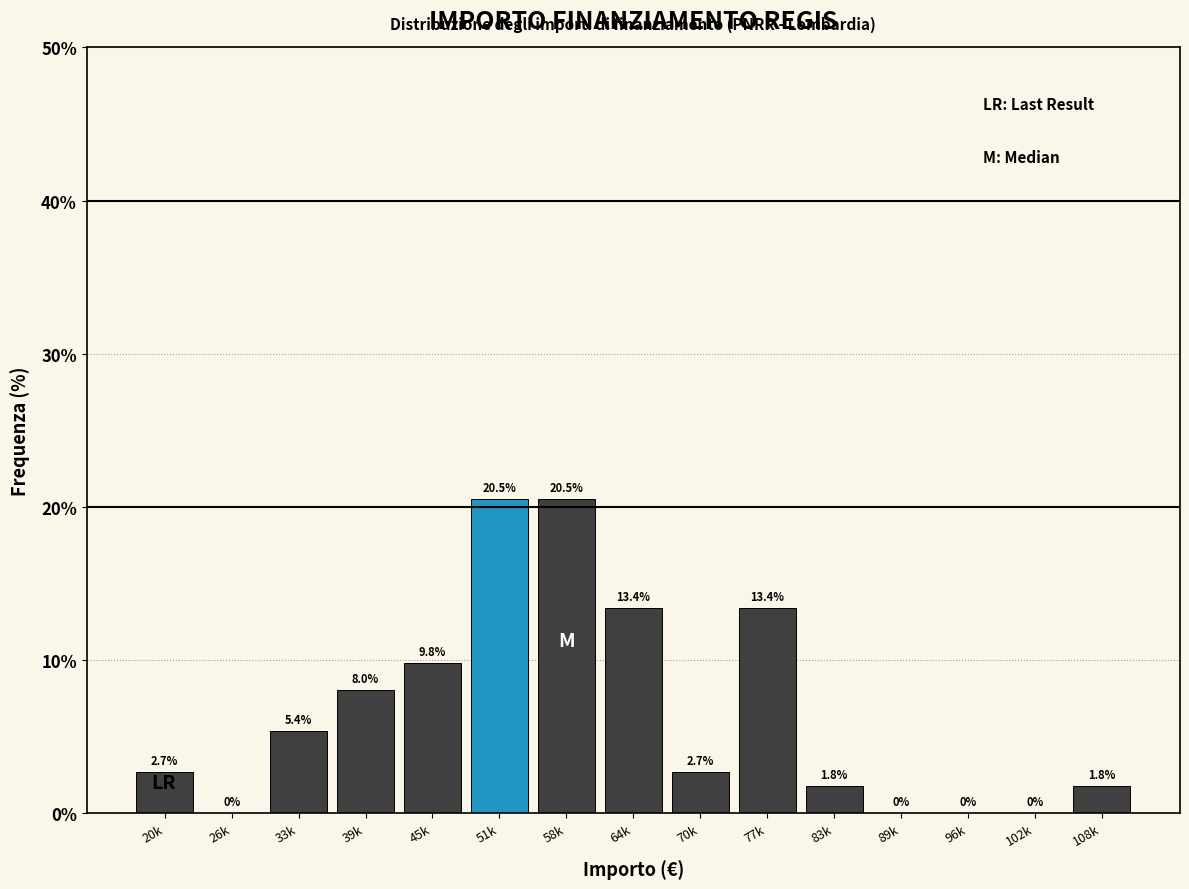

Reading right to left, what are all the values shown in this chart?

108k=1.8	102k=0.0	96k=0.0	89k=0.0	83k=1.8	77k=13.4	70k=2.7	64k=13.4	58k=20.5	51k=20.5	45k=9.8	39k=8.0	33k=5.4	26k=0.0	20k=2.7